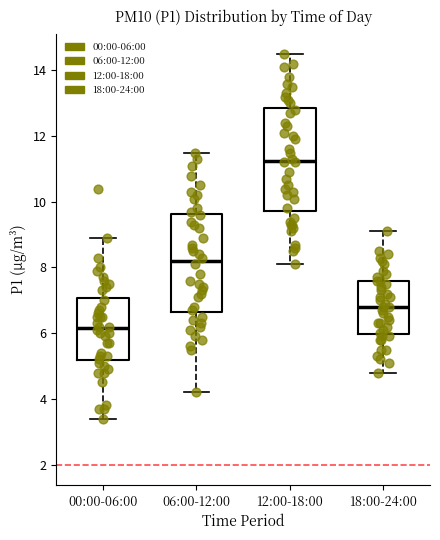

Reading left to right, read every box against the y-axis: the position of its median line, the range the box covers, and the ends of its whiskers. The values are not printed on the chart, so give them approximately, as read against the axis.

00:00-06:00: median 6.2, box 5.2 to 7.0, whiskers 3.4 to 9.0
06:00-12:00: median 8.2, box 6.6 to 9.6, whiskers 4.2 to 11.6
12:00-18:00: median 11.2, box 9.8 to 12.8, whiskers 8.2 to 14.6
18:00-24:00: median 6.8, box 6.0 to 7.6, whiskers 4.8 to 9.2